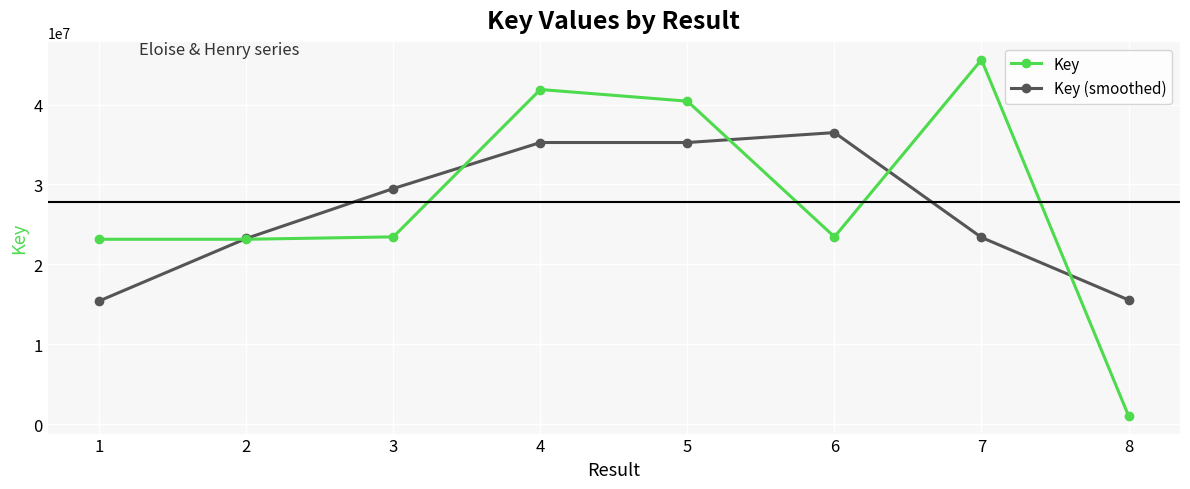

What is the greatest value displayed?

45612993.0